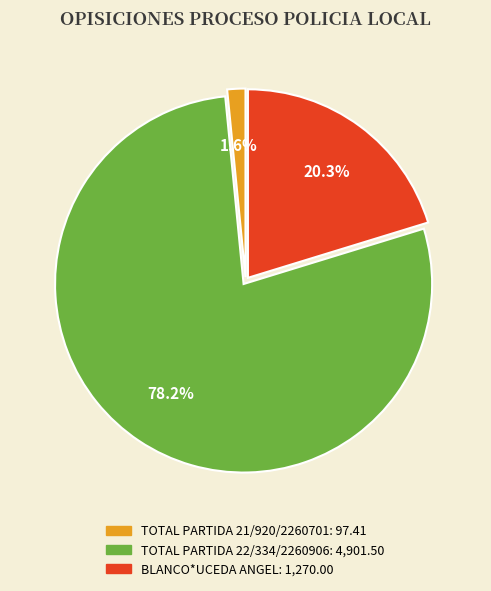

What percentage is the TOTAL PARTIDA 21/920/2260701 slice, to the nearest percent?

2%